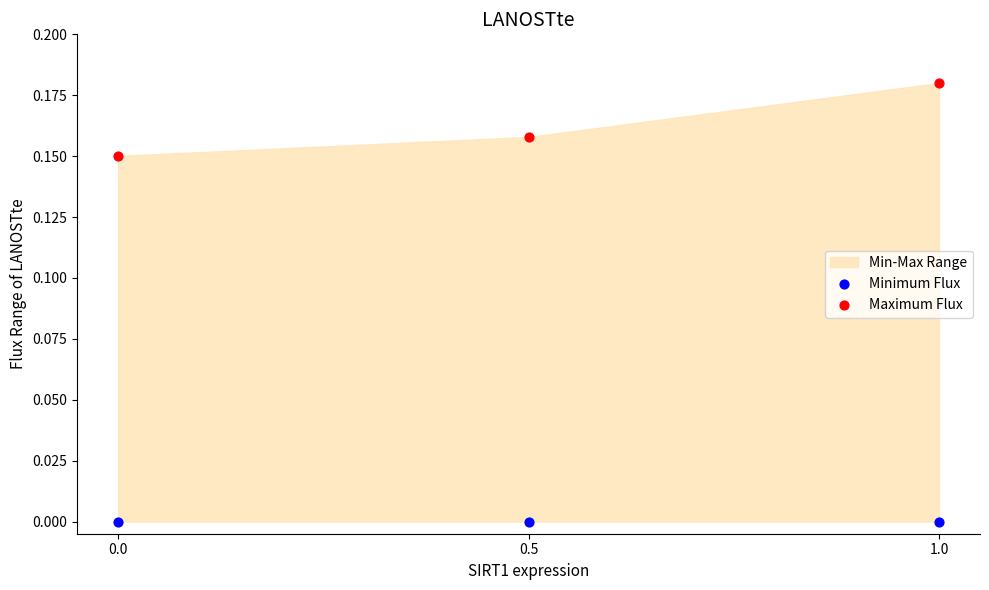

Which series contains the lowest Y value?

Minimum Flux